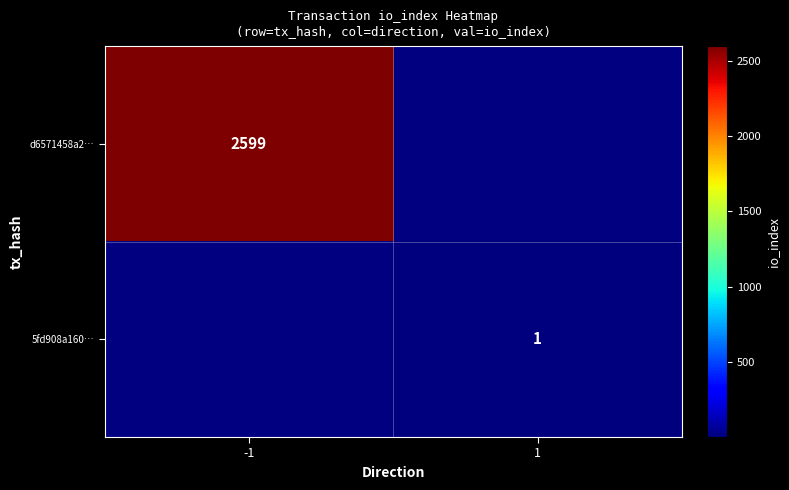

The value of 5fd908a160… at 1 is 1. True or false?

True